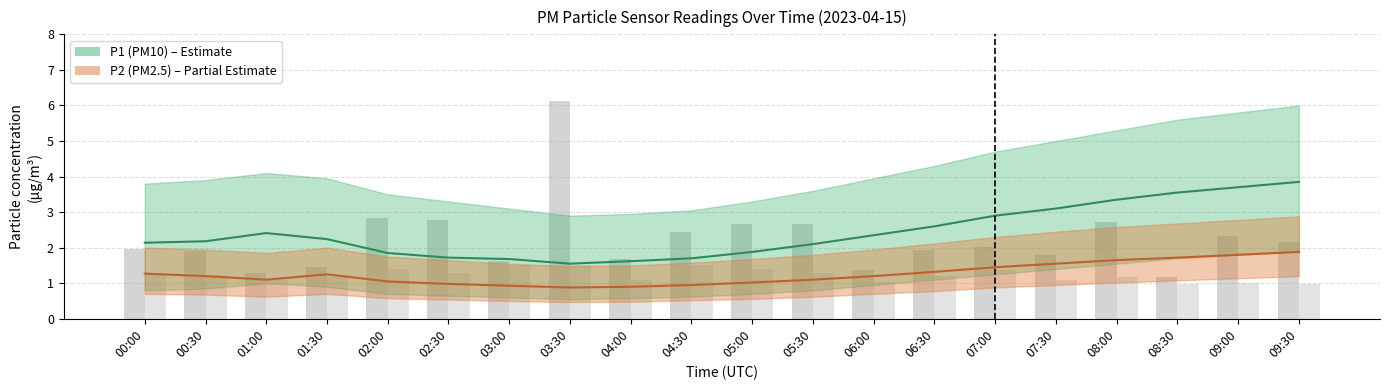

What is the highest value of the P1 (PM10) series?

3.9